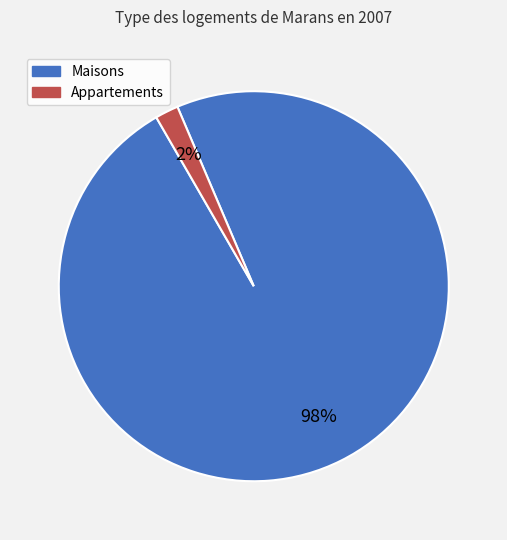

Is there any slice that represents more than half of the pie?

Yes